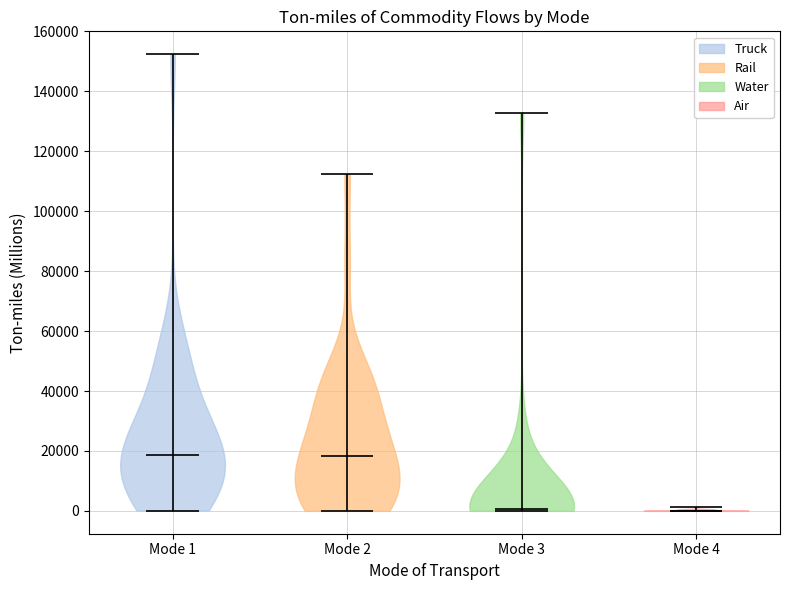

Reading left to right, read every violin against the y-axis: where its median line is, and the lowest and highest points it reaches. The values are not printed on the chart, so give them approximately, as read against the axis.

Mode 1: median line 18000, lowest point 0, highest point 152000
Mode 2: median line 18000, lowest point 0, highest point 112000
Mode 3: median line 0, lowest point 0, highest point 132000
Mode 4: median line 0, lowest point 0, highest point 2000